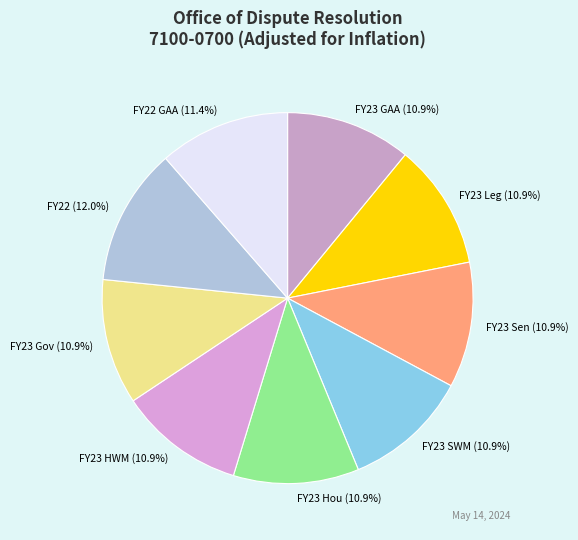

To the nearest percent, what portion does FY22 represent?

12%